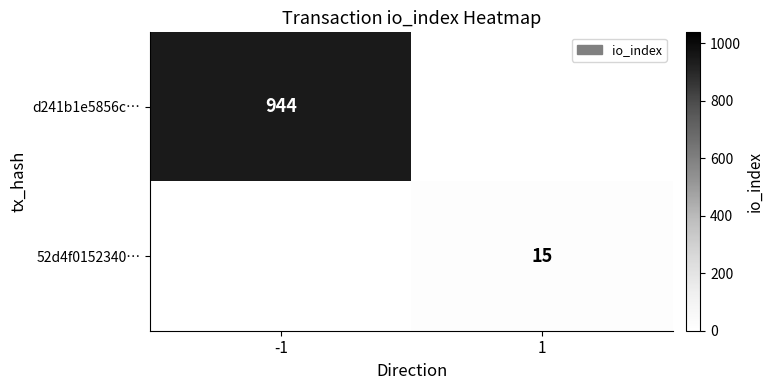

The value of 52d4f0152340… at 1 is 6. True or false?

False